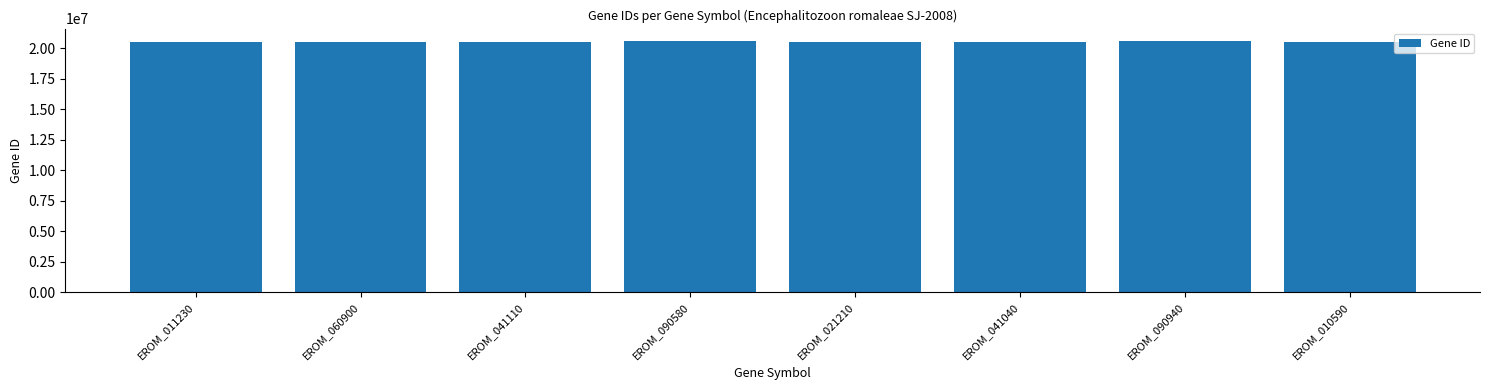

Where does the data first go above 20521175?

EROM_060900